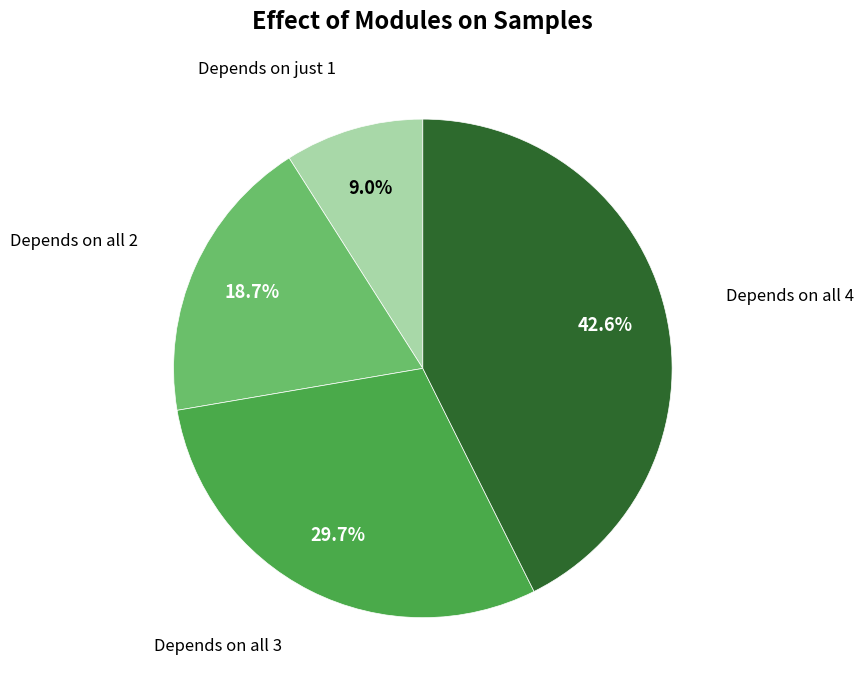

Is there a majority slice in this chart?

No